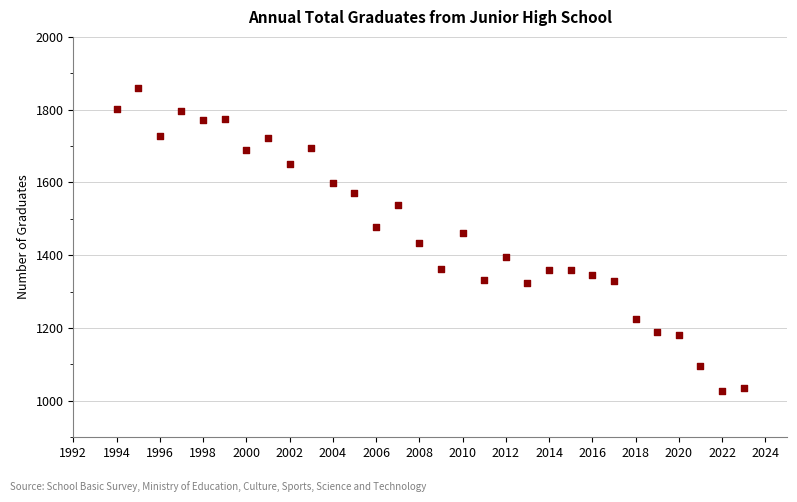

What is the range of X values (max minus min)?

29